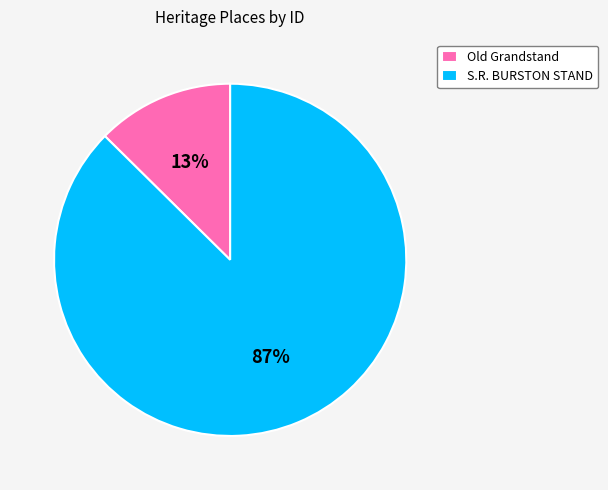

To the nearest percent, what is the average slice percentage?

50%